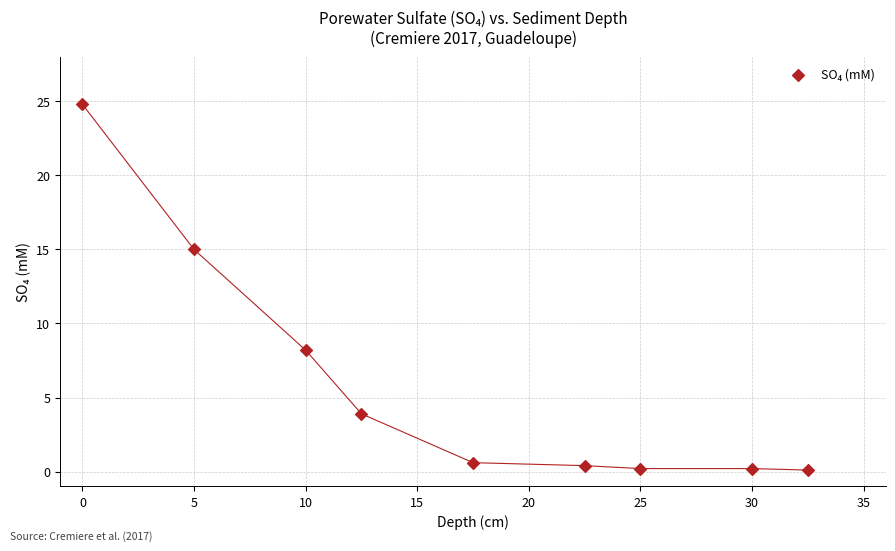

What Y value in the scatter plot is closest to 12?

15.0